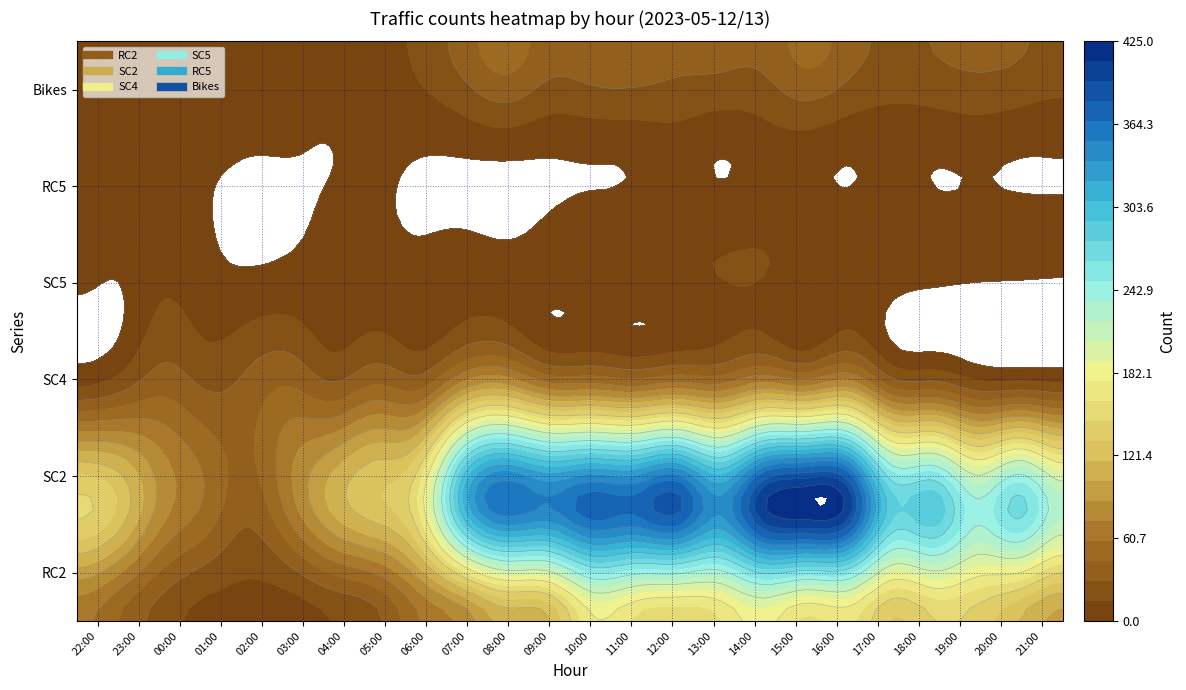

Which series has the largest total across all categories?

SC2